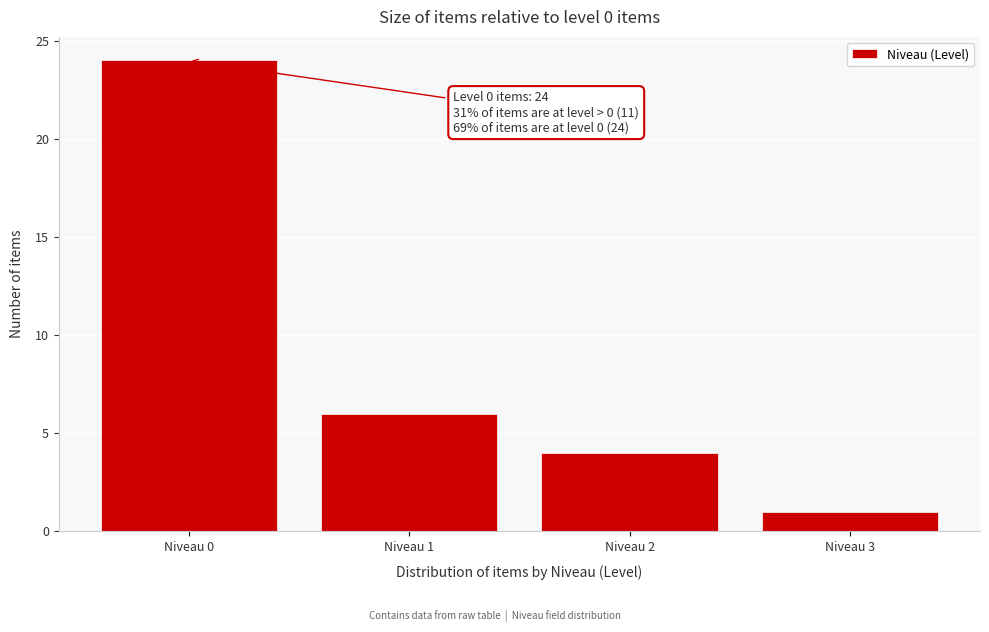

Reading left to right, transcribe all the data shown in this chart.

Niveau 0=24	Niveau 1=6	Niveau 2=4	Niveau 3=1